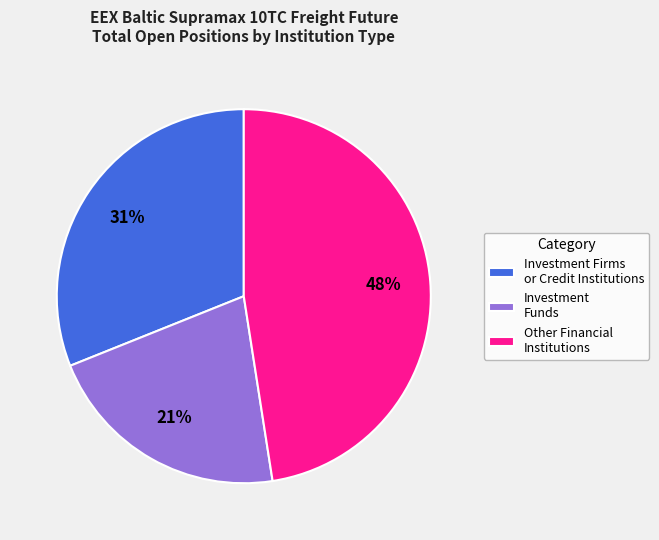

Do Other Financial Institutions and Investment Funds together represent more than half of the pie?

Yes